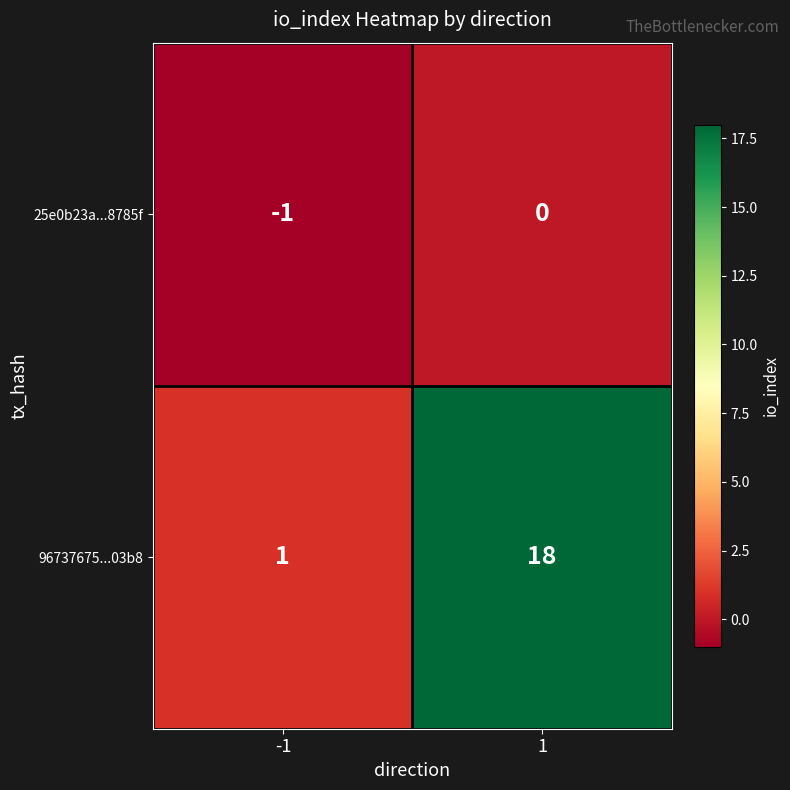

What is the maximum value shown in the chart?

18